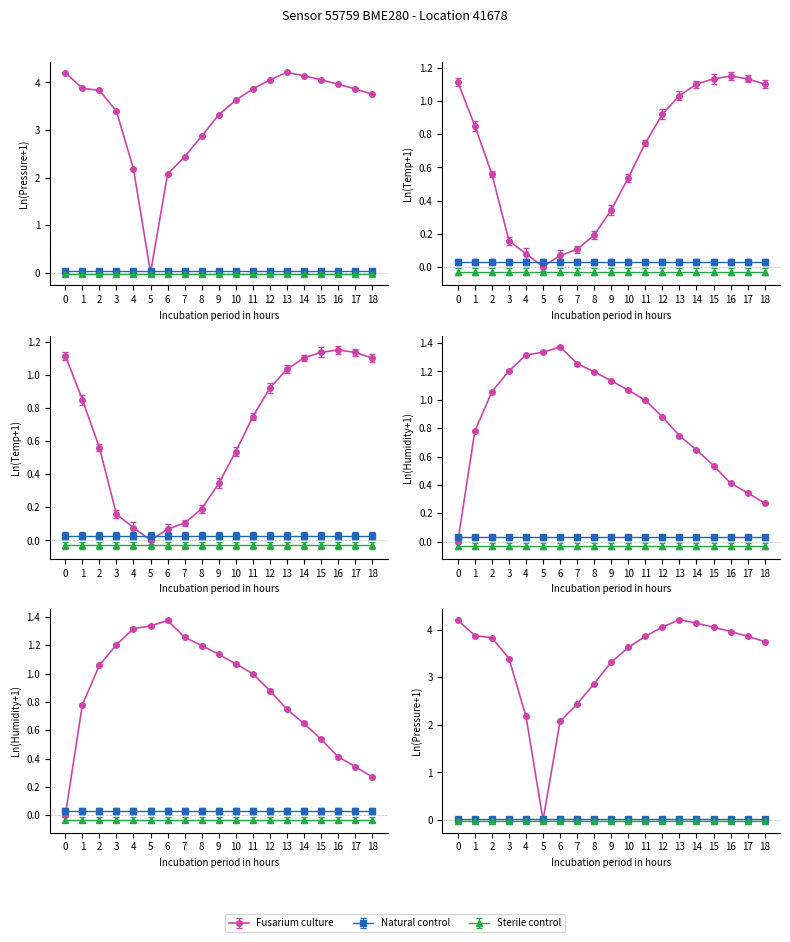

What is the maximum value for temperature?

1.2